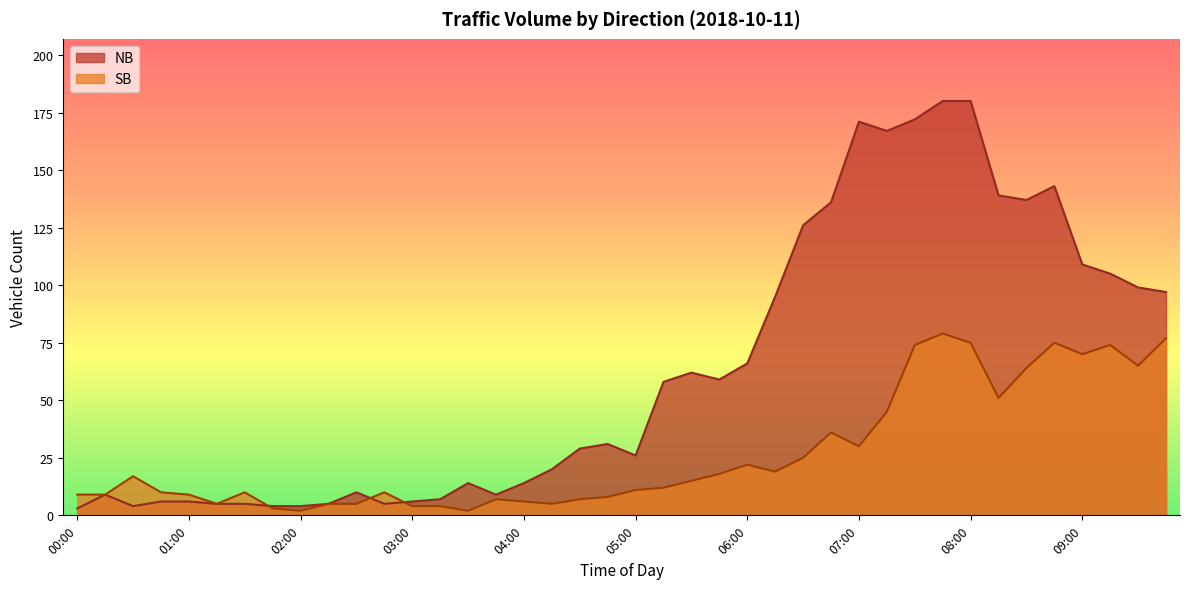

Where do SB and NB first cross each other?

01:30 and 01:45